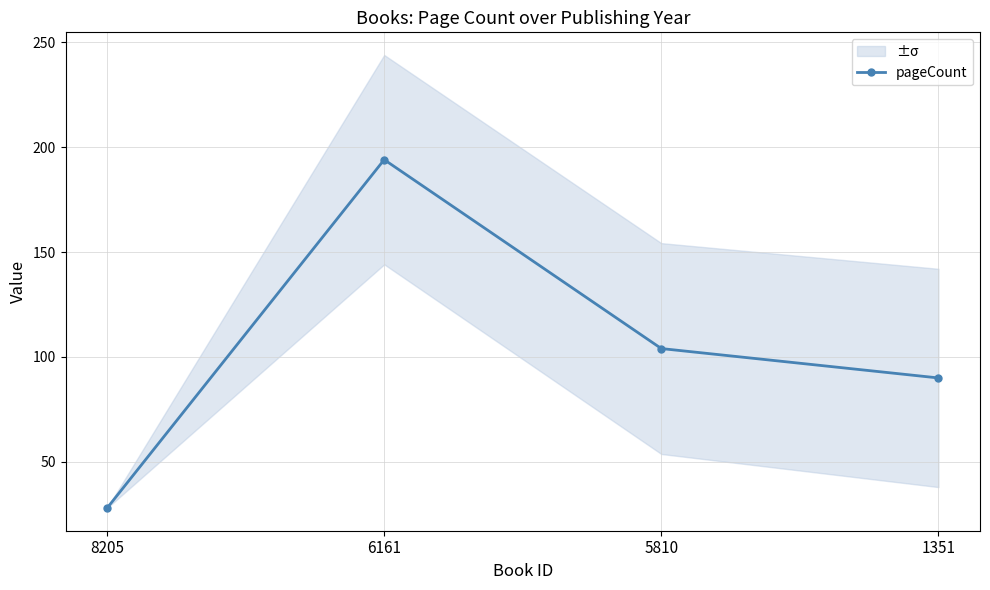

Does the chart have visible grid lines?

Yes